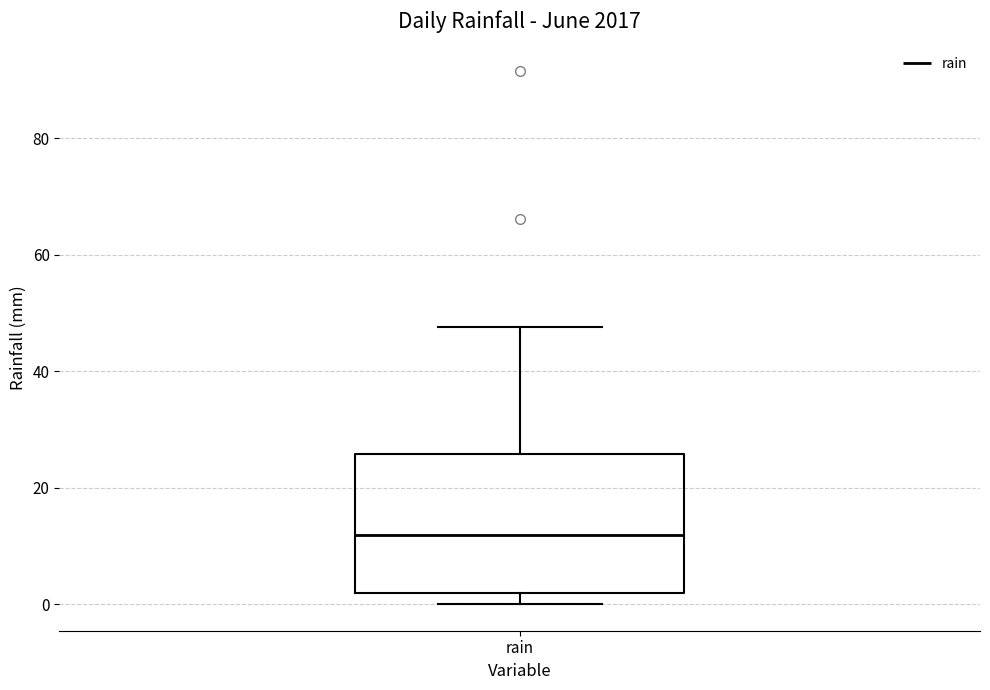

Read this box plot against the y-axis: the position of the median line, the range covered by the box, and the ends of both whiskers. The values are not printed on the chart, so give them approximately, as read against the axis.

median 12, box 2 to 26, whiskers 0 to 48